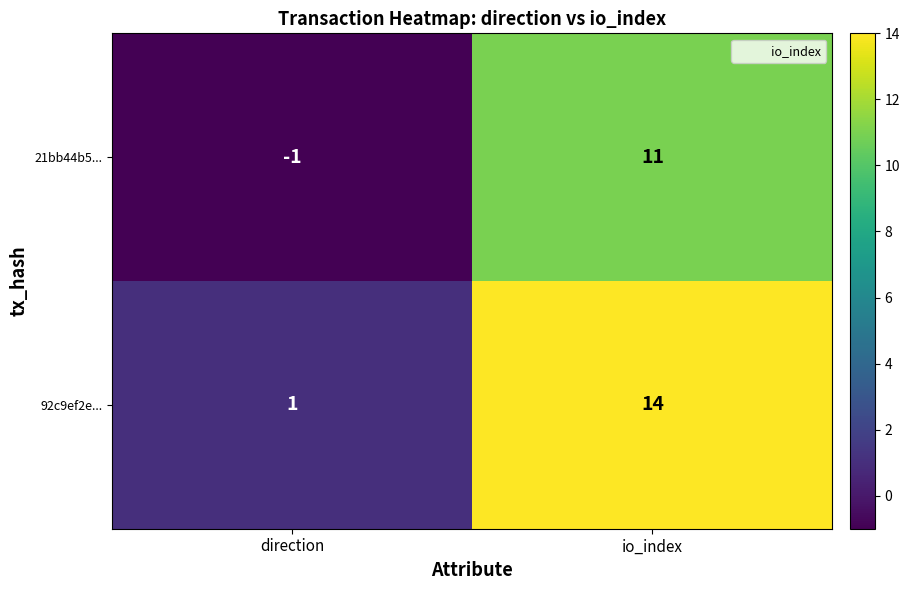

Is it true that 21bb44b5... equals 11 at io_index?

True